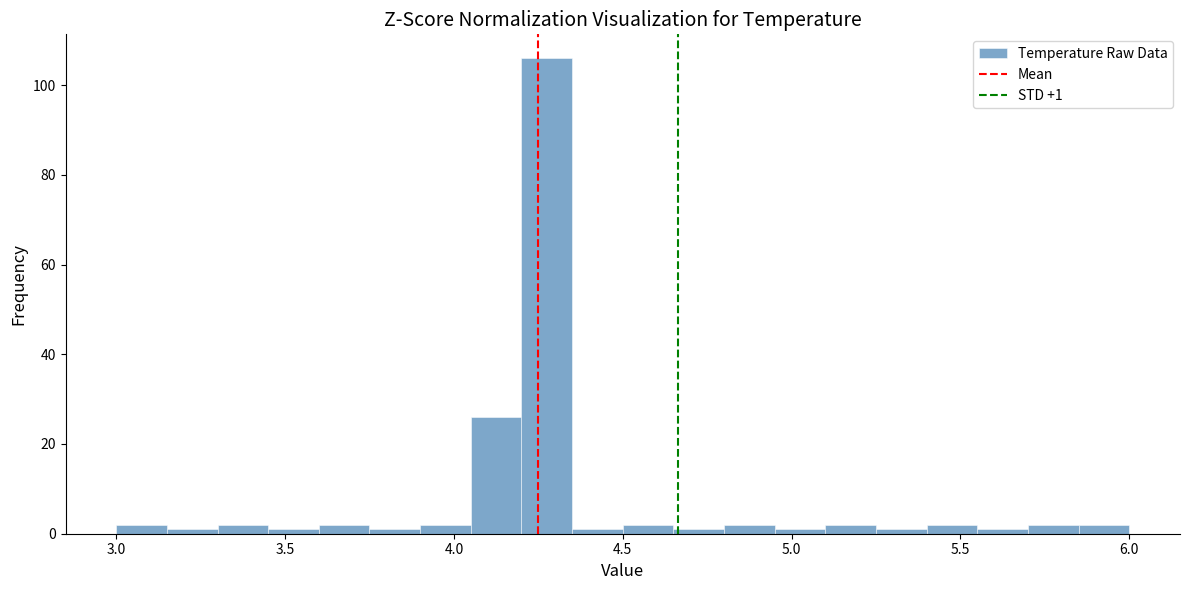

Around what value on the x-axis is the tallest bar? Give the approximate position of its centre, as read against the axis.

4.30